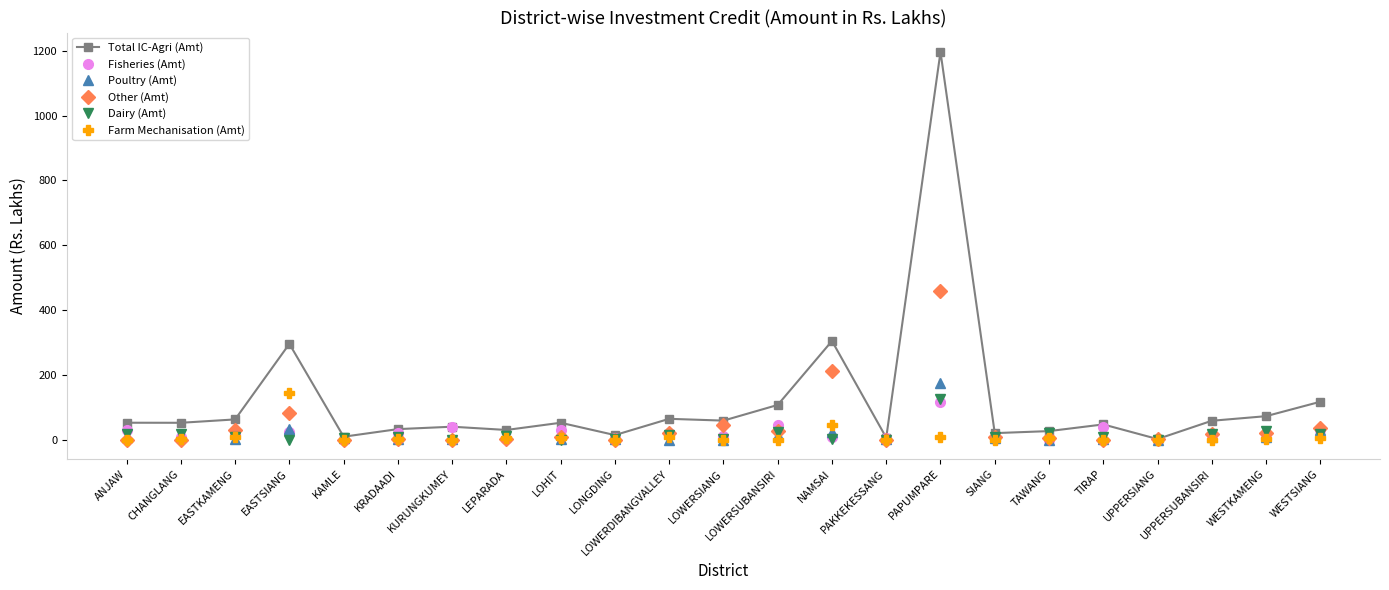

The value of Dairy (Amt) at CHANGLANG is 15.9. True or false?

True